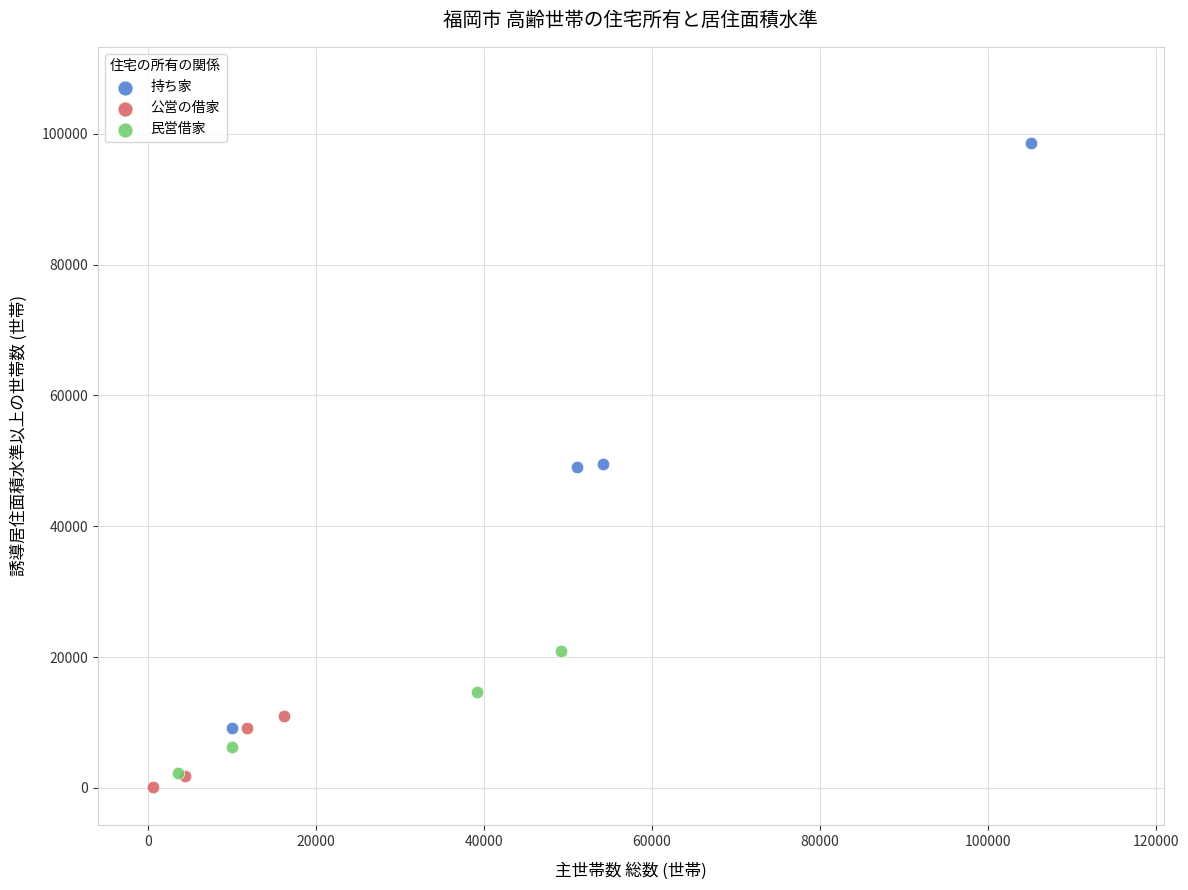

Which series contains the highest Y value?

持ち家